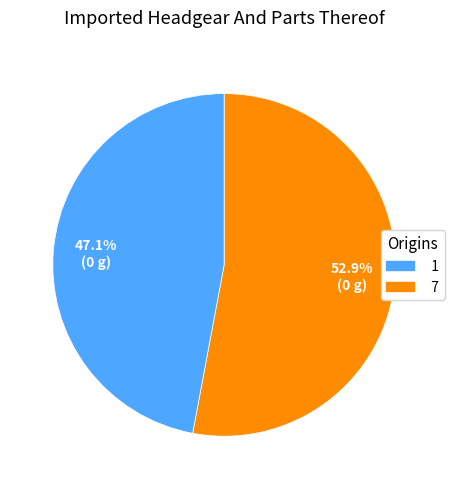

Is there any slice that represents more than half of the pie?

Yes